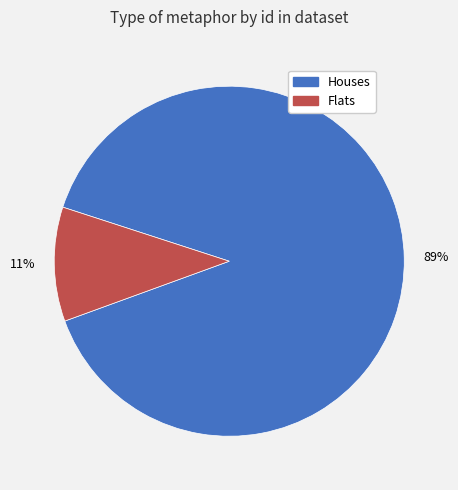

How many segments does this pie chart have?

2